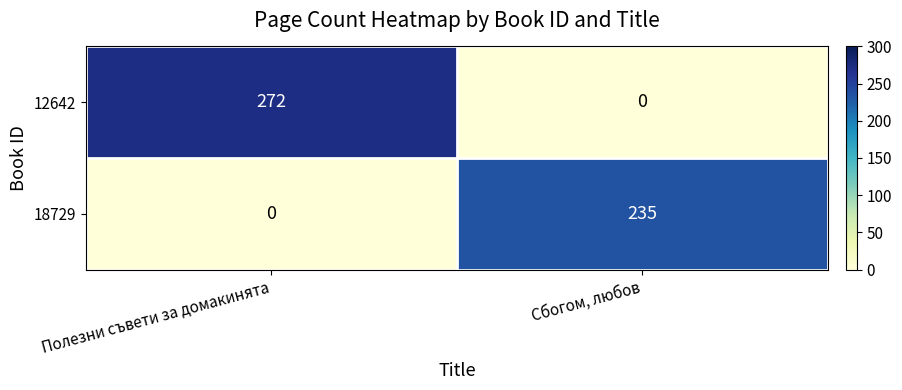

Which series changed the most between Полезни съвети за домакинята and Сбогом, любов?

12642